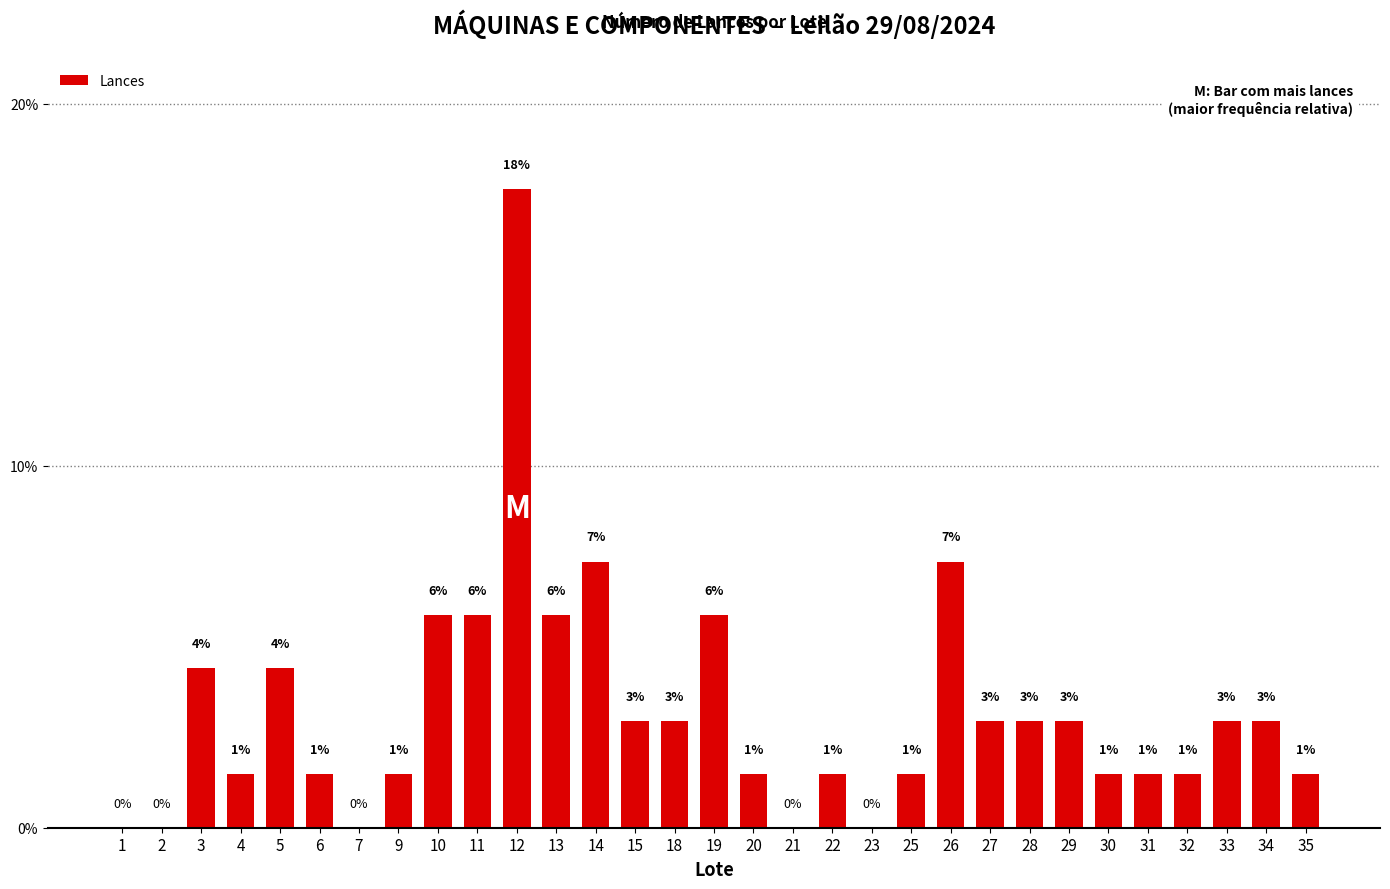

What is the value of the 6th bar from the left?

1.5